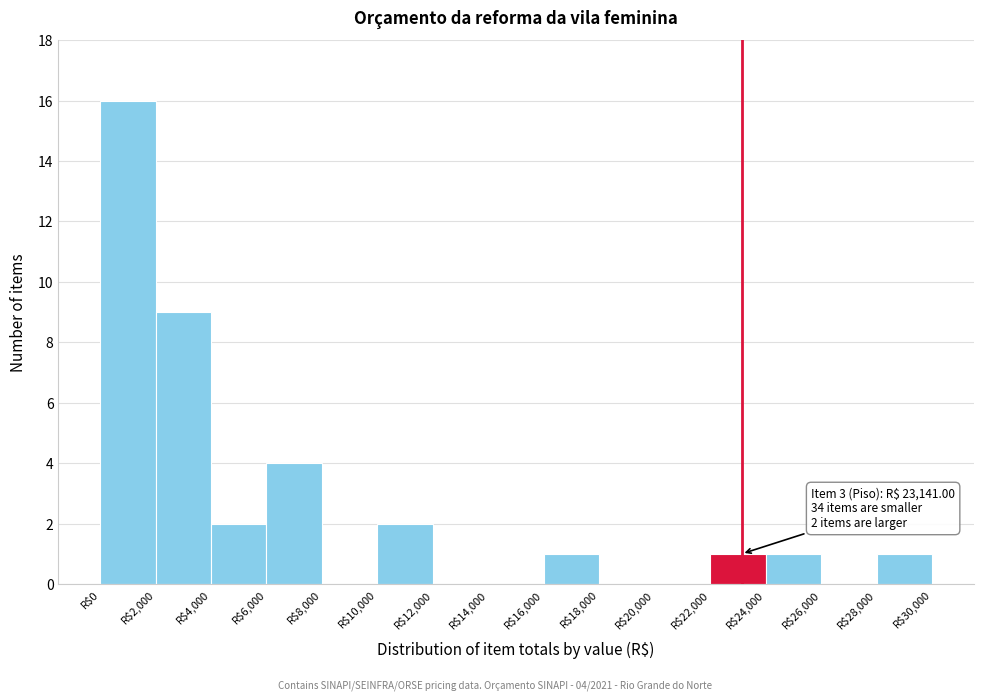

Over which range of the x-axis is the bar tallest?

0 to 2000